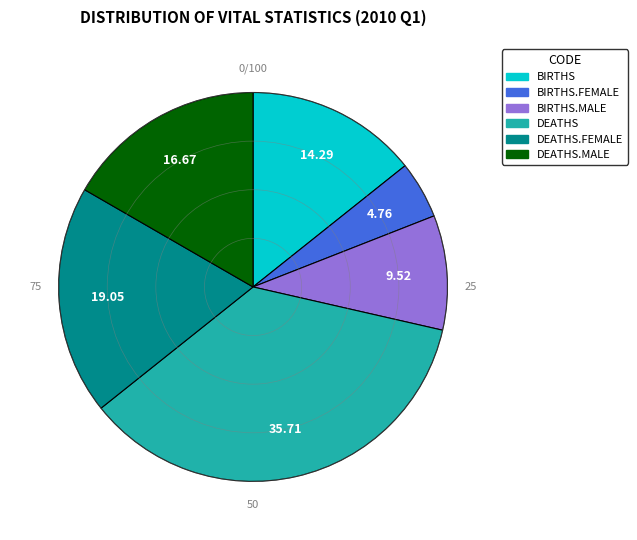

How many segments does this pie chart have?

6